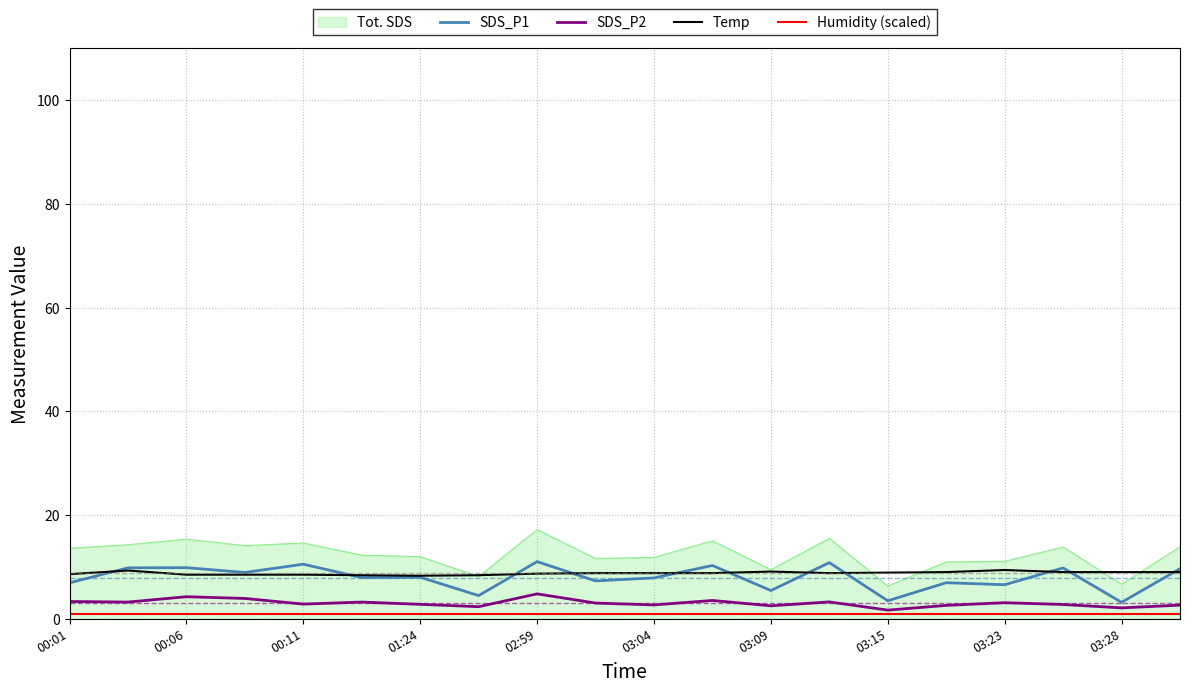

What is the highest value of the Tot. SDS series?

17.2